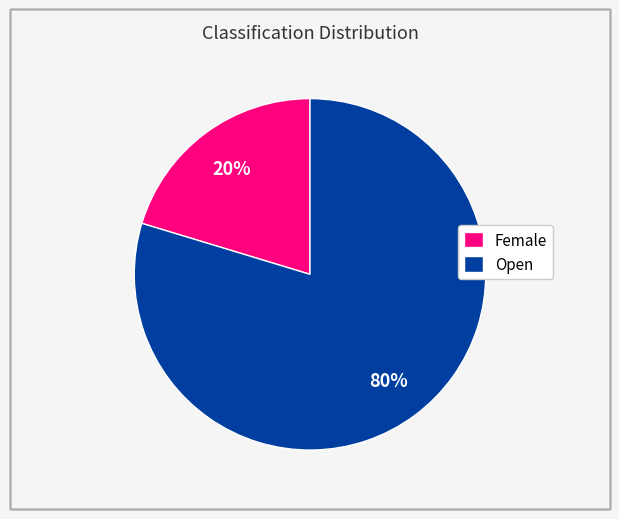

What is the majority slice?

Open